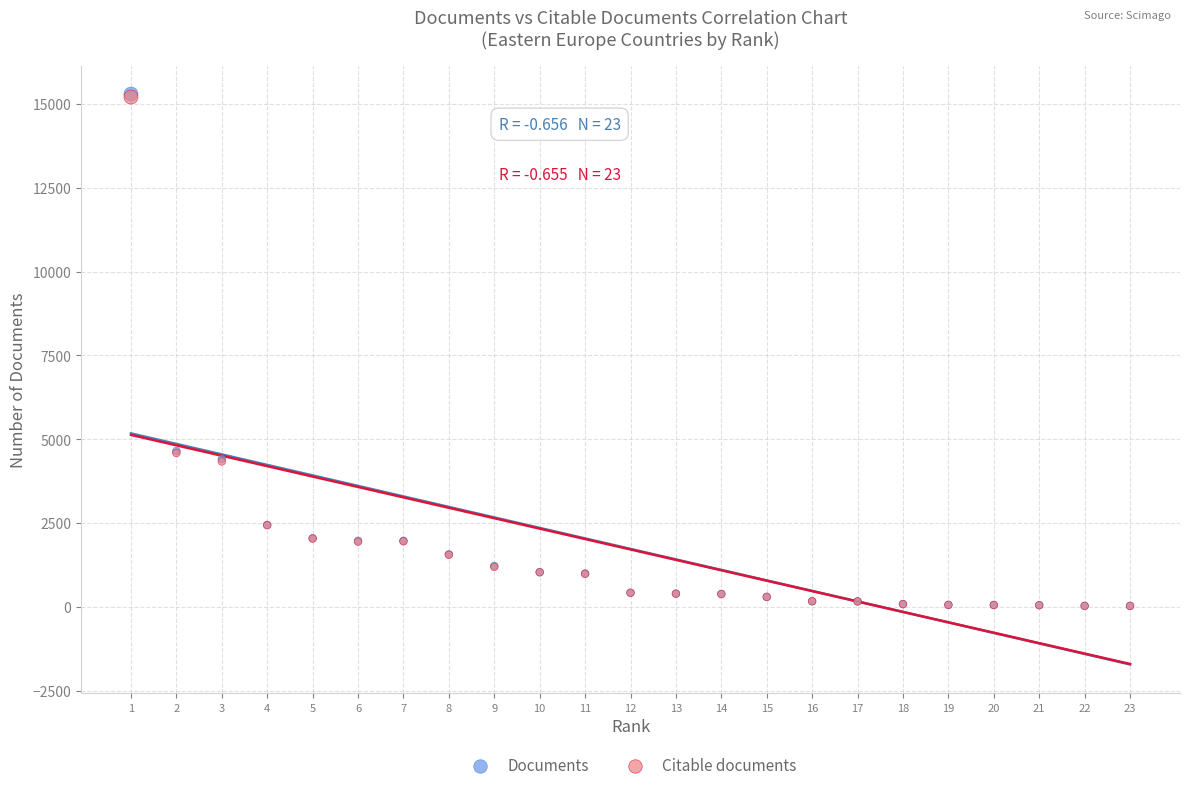

What are all the series names shown in the legend?

Documents, Citable documents